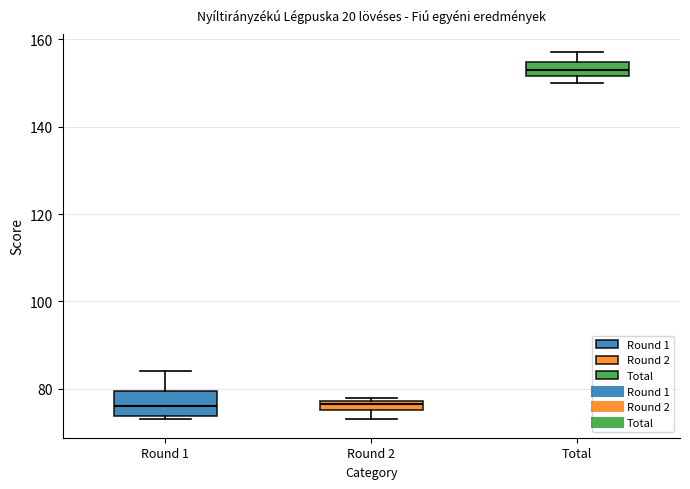

Where does the median line of the box for Round 1 sit on the y-axis? The values are not printed on the chart, so give them approximately, as read against the axis.

76